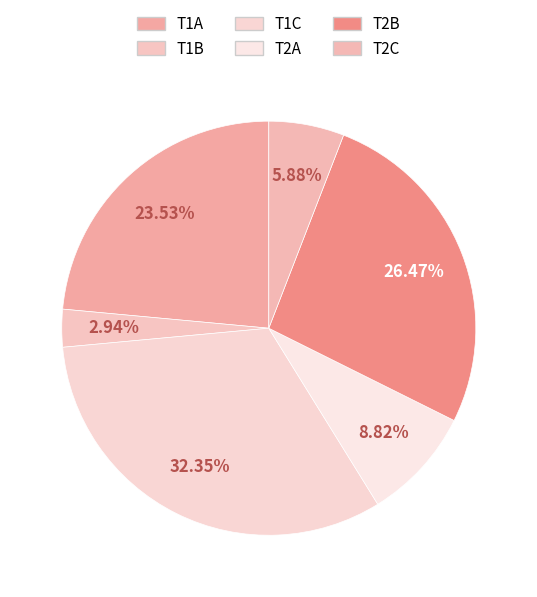

Is it true that T1A is 31% of the pie?

False